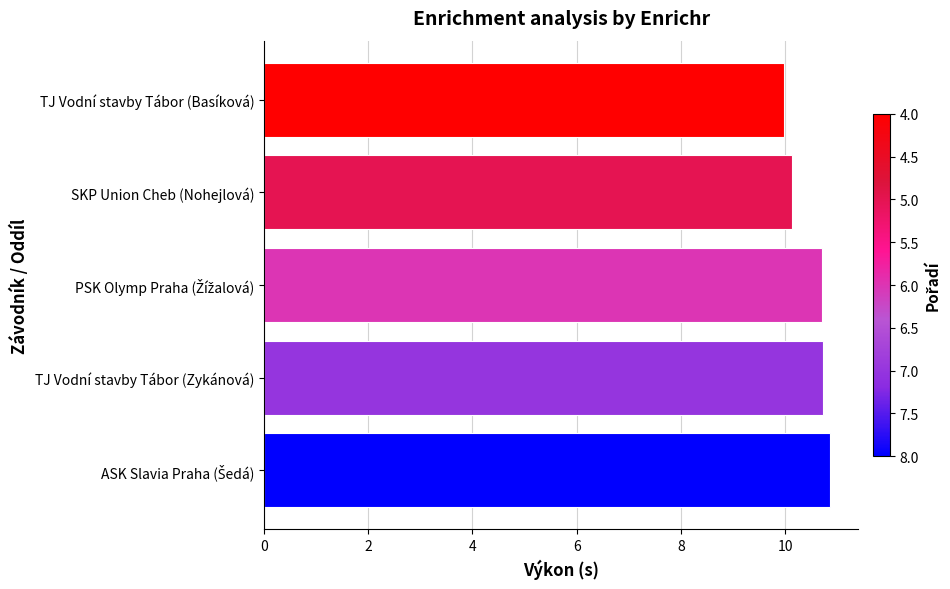

What is the greatest value displayed?

10.9